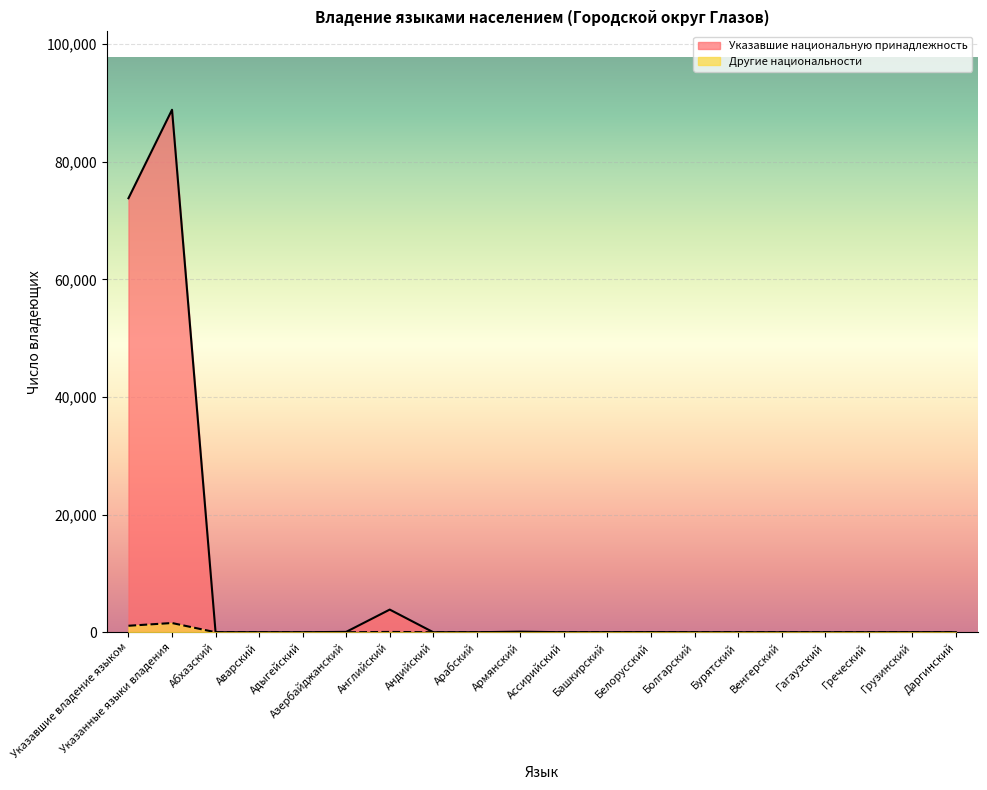

True or false: Другие национальности and Указавшие национальную принадлежность cross at least once.

False